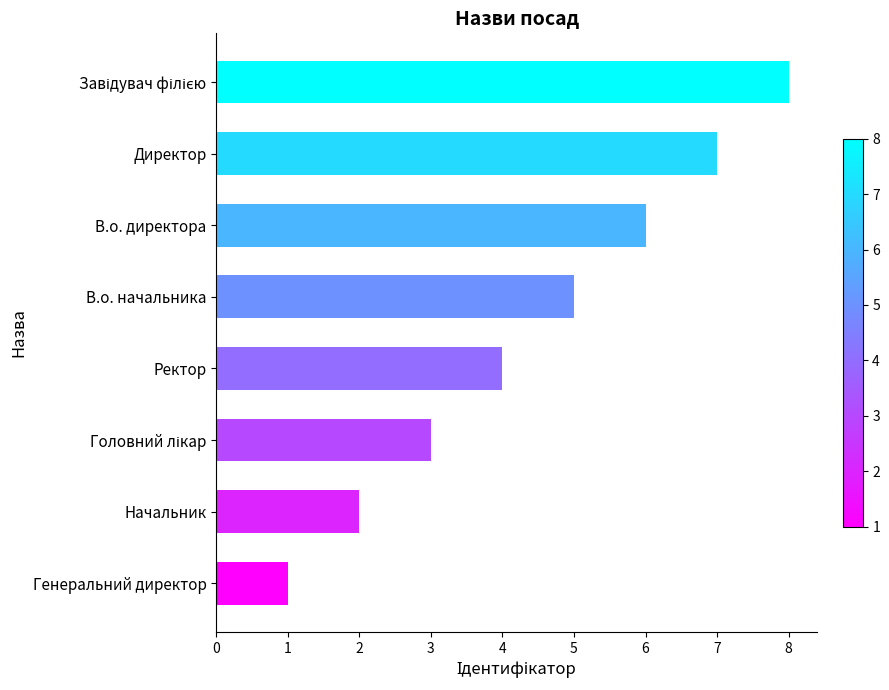

Count the number of data series in this chart.

1